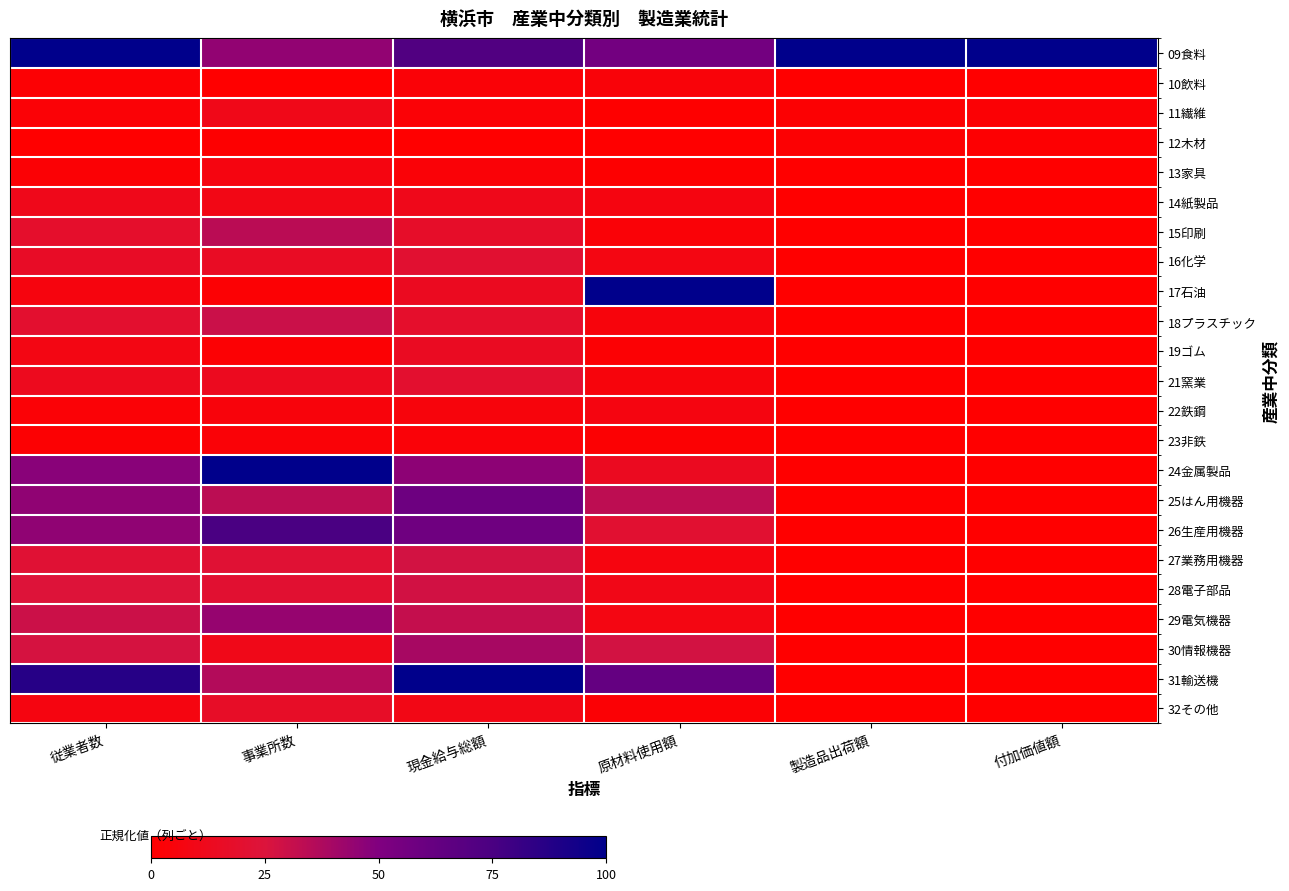

Rank the series at 原材料使用額 from lowest to highest value.

12木材, 11繊維, 13家具, 23非鉄, 19ゴム, 32その他, 15印刷, 10飲料, 18プラスチック, 21窯業, 27業務用機器, 22鉄鋼, 14紙製品, 29電気機器, 16化学, 28電子部品, 24金属製品, 26生産用機器, 30情報機器, 25はん用機器, 09食料, 31輸送機, 17石油